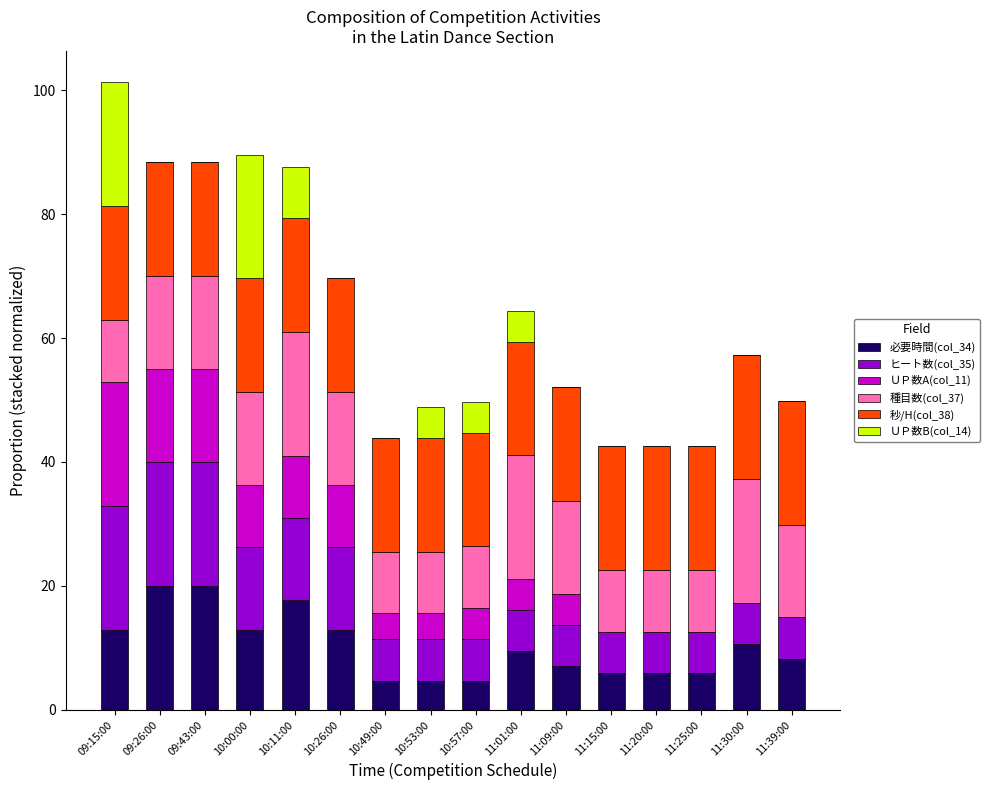

What are all the series names shown in the legend?

必要時間(col_34), ヒート数(col_35), ＵＰ数A(col_11), 種目数(col_37), 秒/H(col_38), ＵＰ数B(col_14)